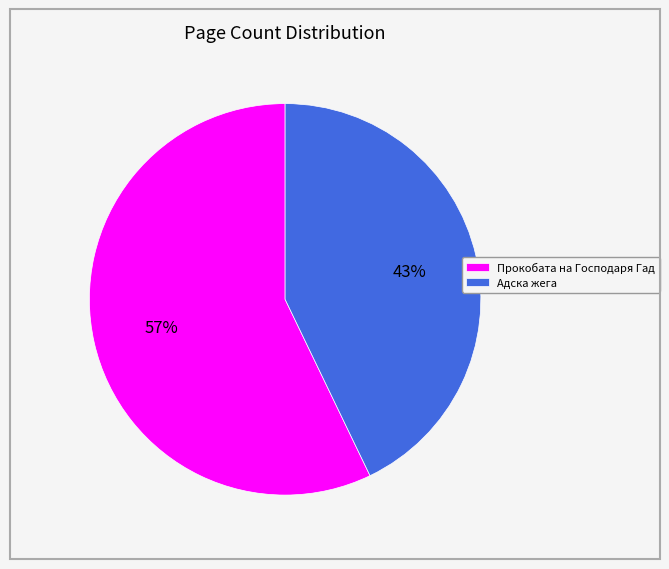

What percentage is the Прокобата на Господаря Гад slice, to the nearest percent?

57%